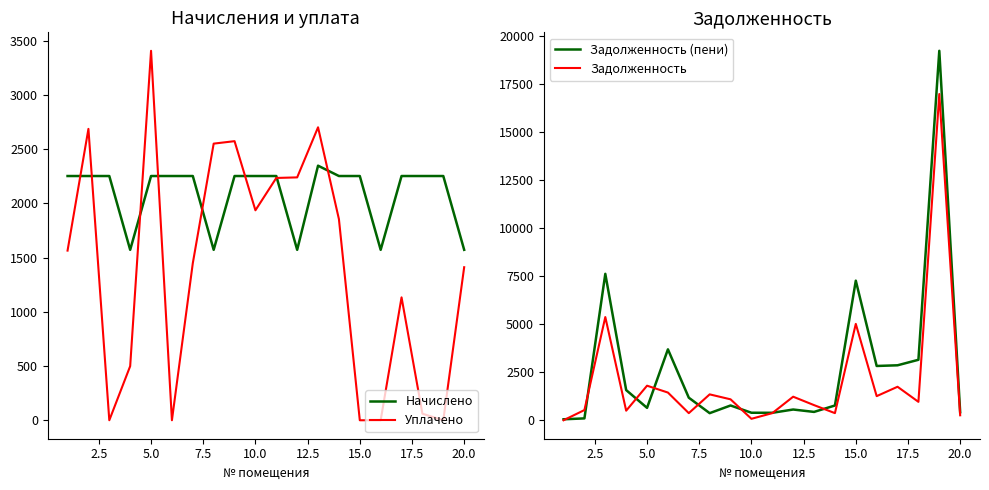

What is the lowest value of the Начислено series?

1571.7